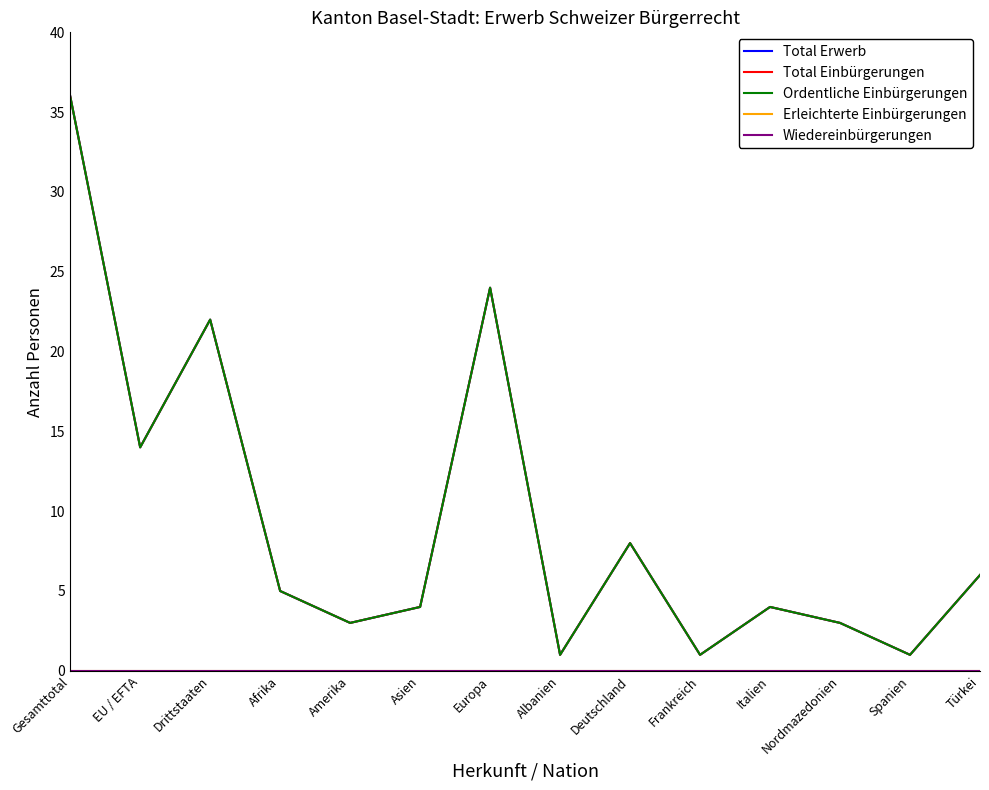

Is this an area chart (filled region under the line)?

No